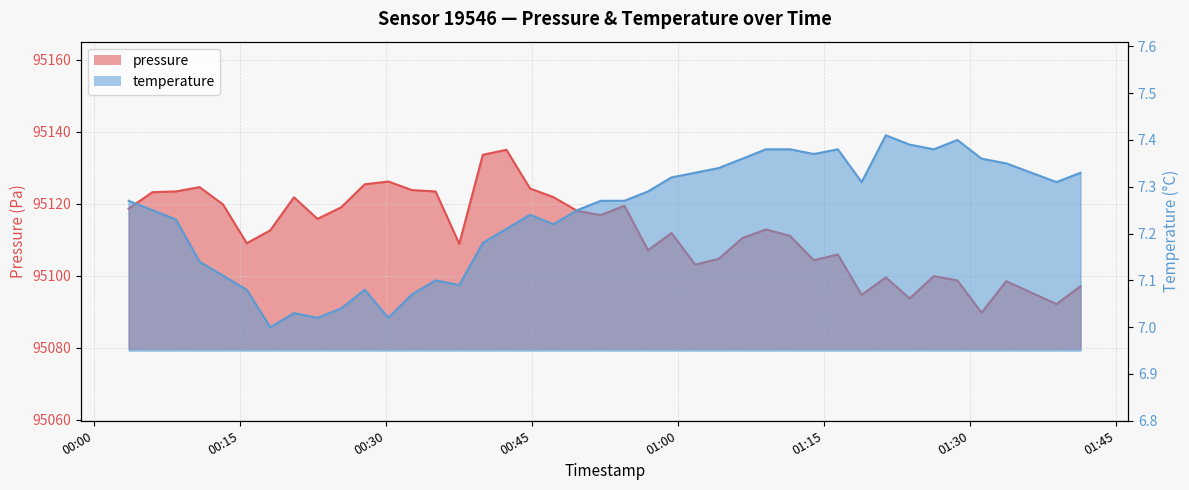

List the series in order of their peak value, highest first.

pressure, temperature